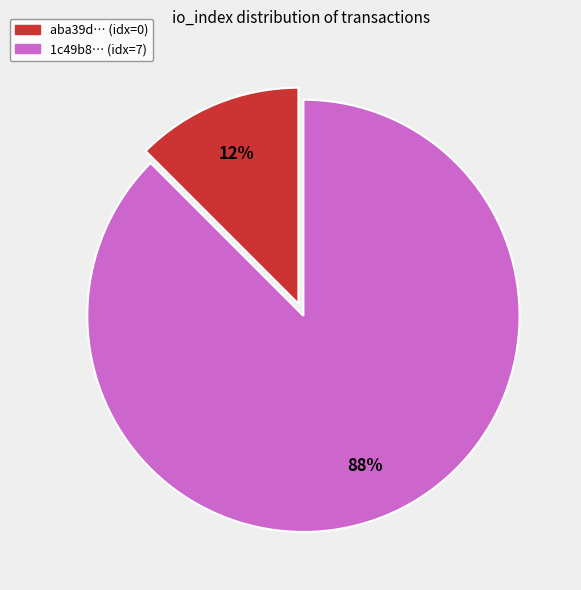

To the nearest percent, what is the average slice percentage?

50%